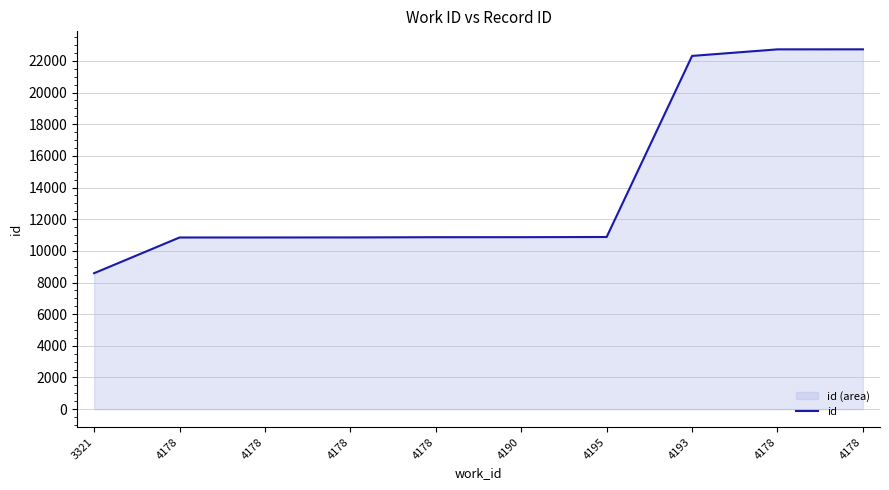

At which category does the chart reach its minimum across all series?

3321